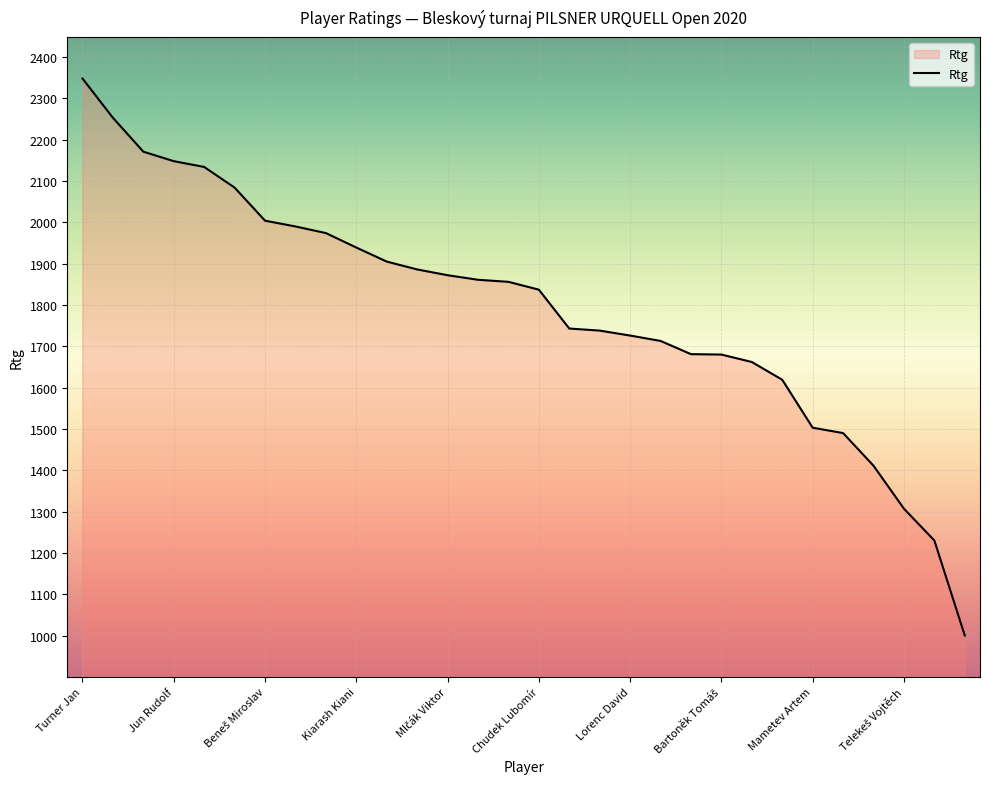

What is the average value?

1792